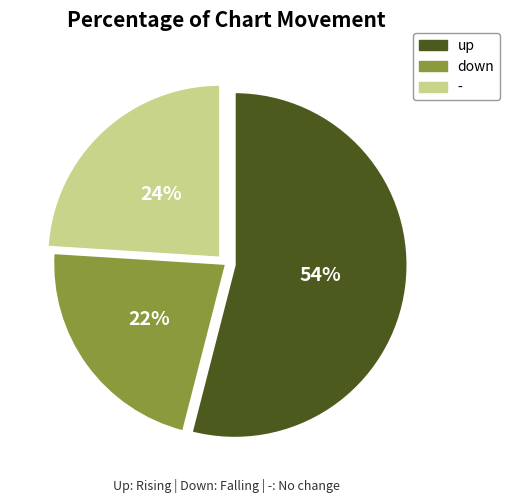

Rank the categories by value from highest to lowest.

up, -, down